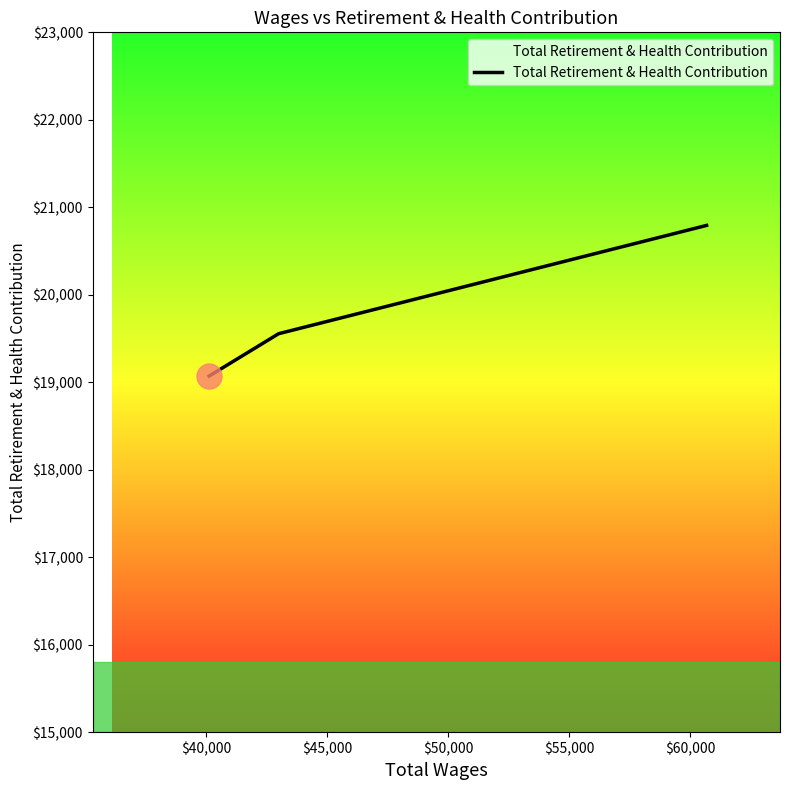

What is the smallest value displayed?

19071